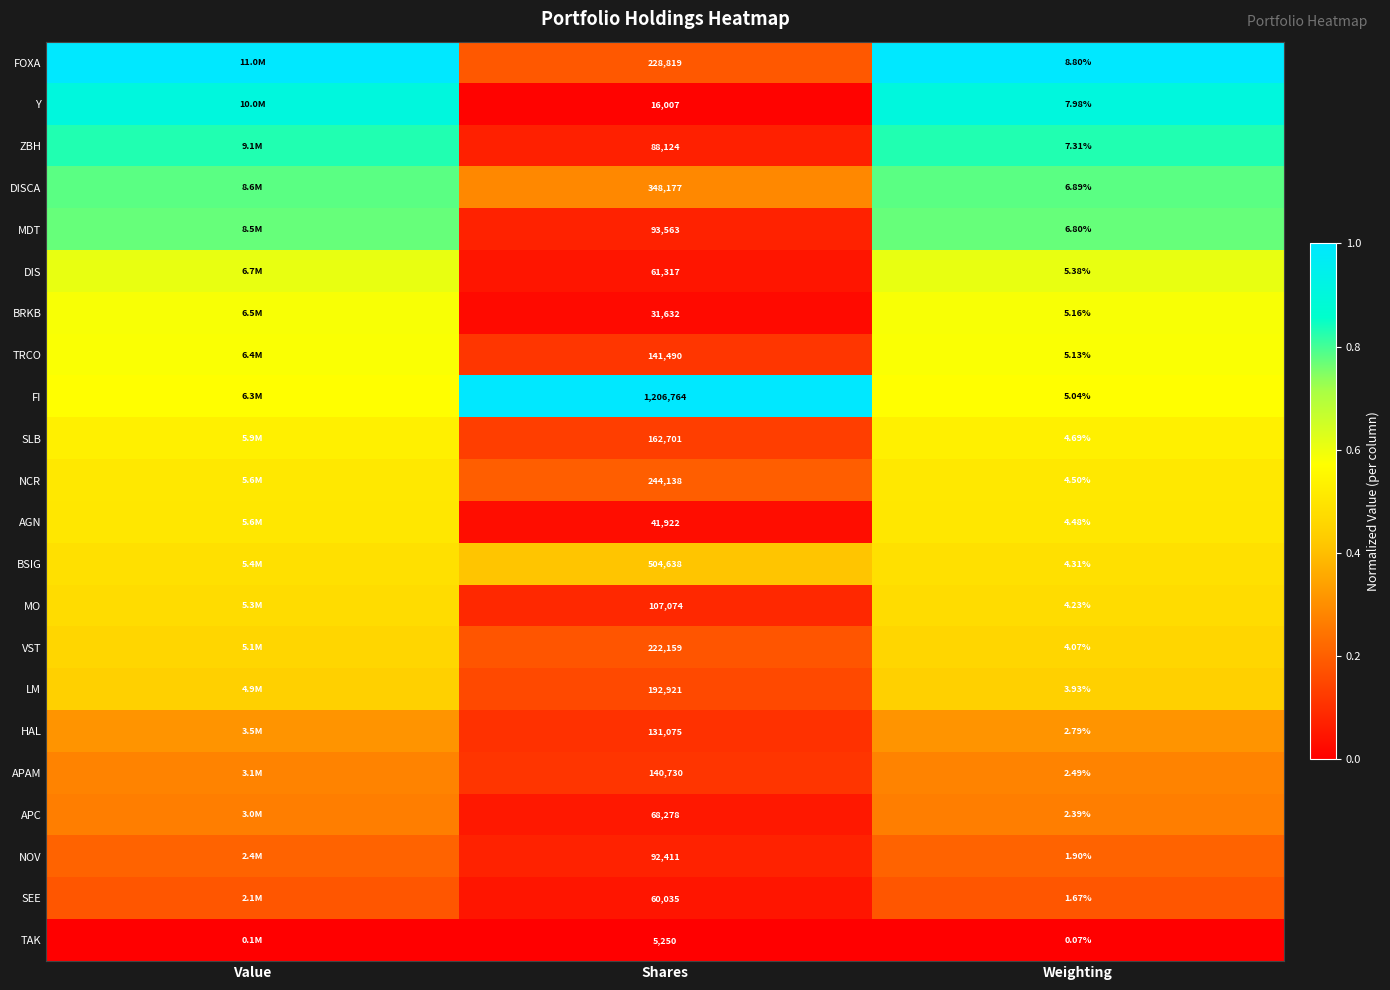

At Shares, list the series in order from smallest to largest.

TAK, Y, BRKB, AGN, SEE, DIS, APC, ZBH, NOV, MDT, MO, HAL, APAM, TRCO, SLB, LM, VST, FOXA, NCR, DISCA, BSIG, FI